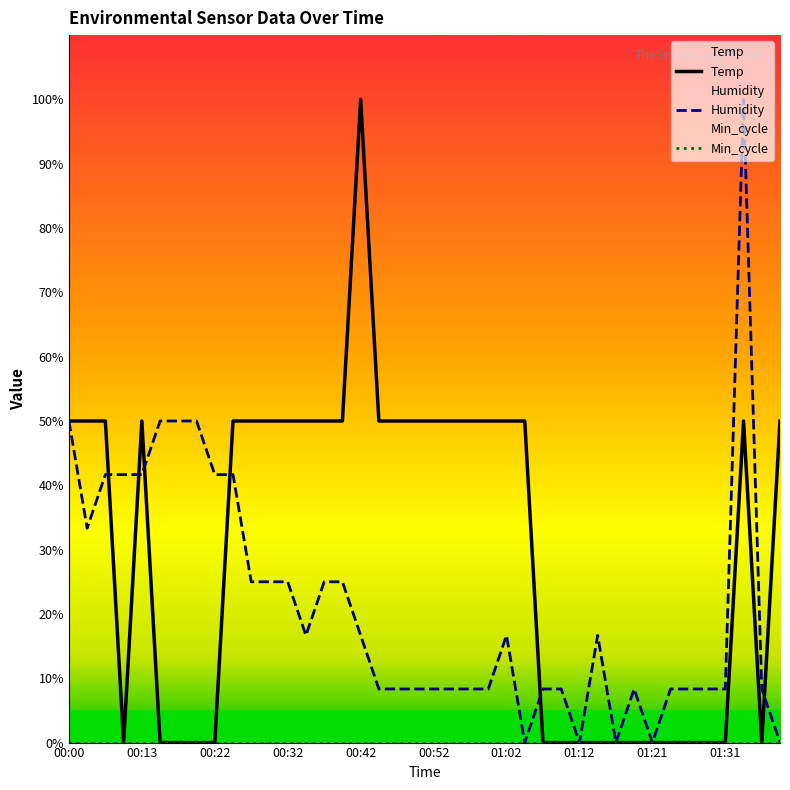

What is the sum of all Humidity values?

858.3